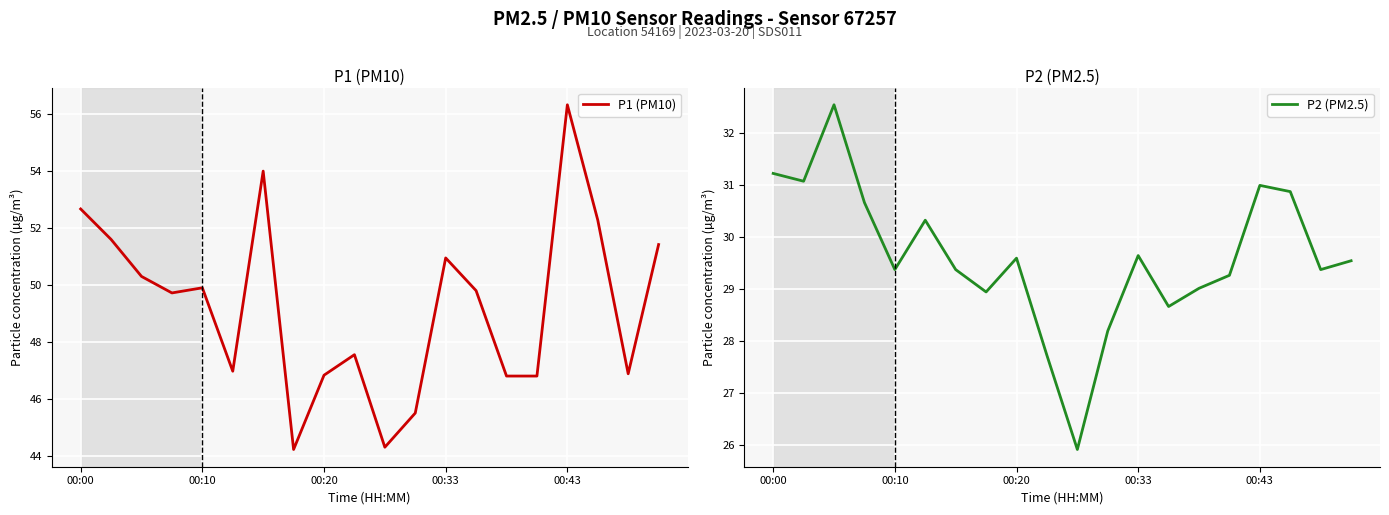

Which series has the largest total across all categories?

P1 (PM10)